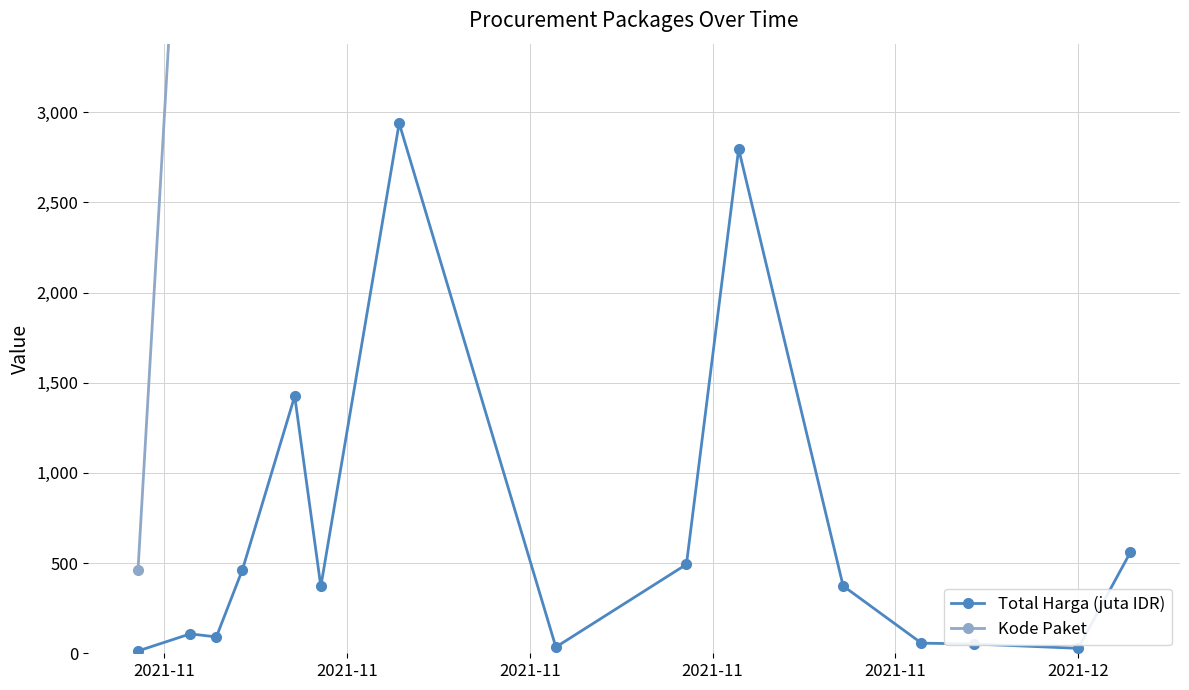

True or false: Total Harga (juta IDR) has more than 2 interior local peaks.

True